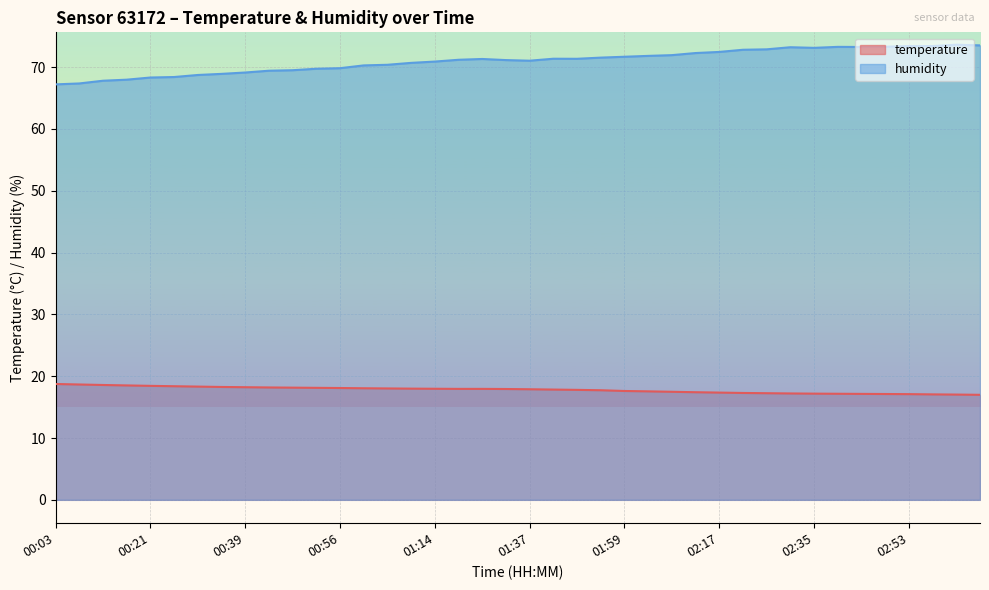

Reading left to right, list all the values displayed in this chart.

temperature: 00:03=18.7	00:07=18.7	00:12=18.6	00:16=18.5	00:21=18.4	00:25=18.4	00:30=18.3	00:34=18.3	00:39=18.2	00:43=18.2	00:48=18.1	00:52=18.1	00:56=18.1	01:01=18.1	01:05=18.0	01:10=18.0	01:14=18.0	01:19=17.9	01:28=17.9	01:32=17.9	01:37=17.9	01:41=17.8	01:46=17.8	01:50=17.7	01:59=17.6	02:03=17.6	02:08=17.5	02:12=17.4	02:17=17.4	02:21=17.3	02:26=17.2	02:30=17.2	02:35=17.2	02:39=17.2	02:44=17.1	02:48=17.1	02:53=17.1	02:57=17.1	03:02=17.0	03:06=17.0
humidity: 00:03=67.2	00:07=67.4	00:12=67.8	00:16=68.0	00:21=68.3	00:25=68.4	00:30=68.7	00:34=68.9	00:39=69.1	00:43=69.4	00:48=69.5	00:52=69.7	00:56=69.8	01:01=70.3	01:05=70.4	01:10=70.7	01:14=70.9	01:19=71.2	01:28=71.3	01:32=71.1	01:37=71.0	01:41=71.4	01:46=71.3	01:50=71.5	01:59=71.7	02:03=71.8	02:08=71.9	02:12=72.3	02:17=72.5	02:21=72.8	02:26=72.9	02:30=73.2	02:35=73.1	02:39=73.3	02:44=73.3	02:48=73.3	02:53=73.4	02:57=73.4	03:02=73.6	03:06=73.5